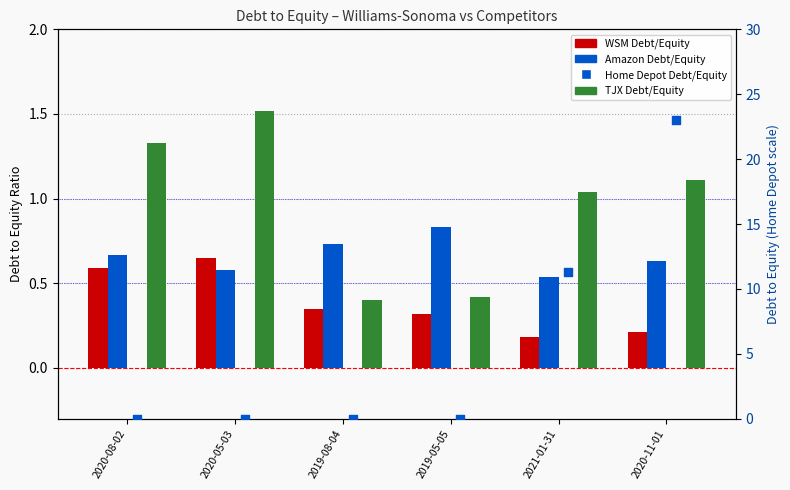

Which series has the widest spread of Y values?

Home Depot Inc.